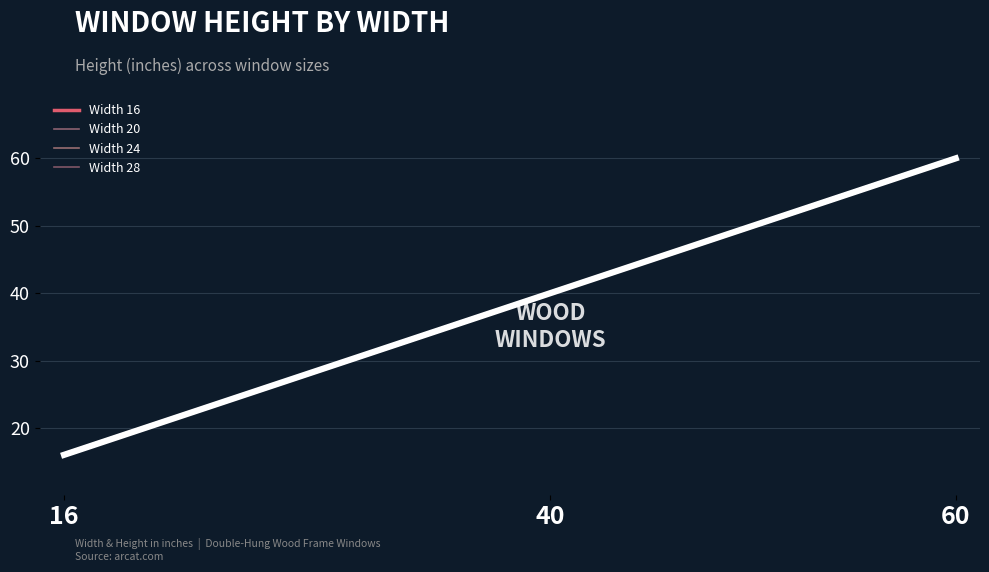

What is the average value of the Width 16 series?

38